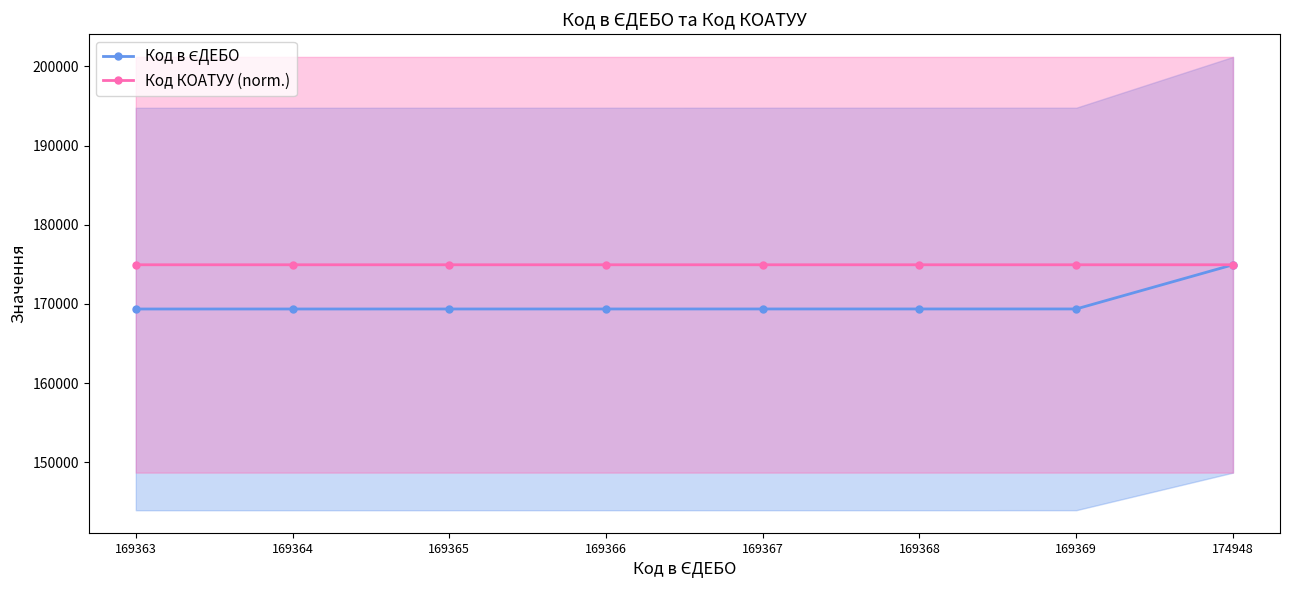

How many lines are shown in the chart?

2